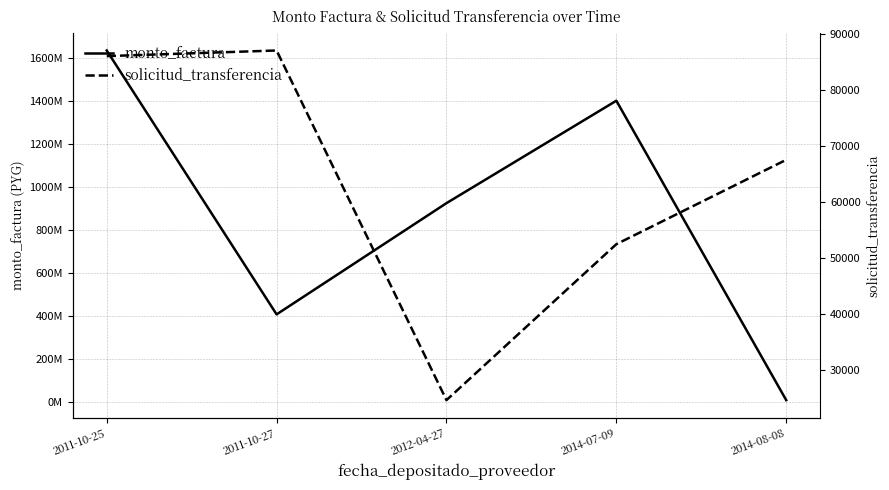

What is the greatest value displayed?

1635207540